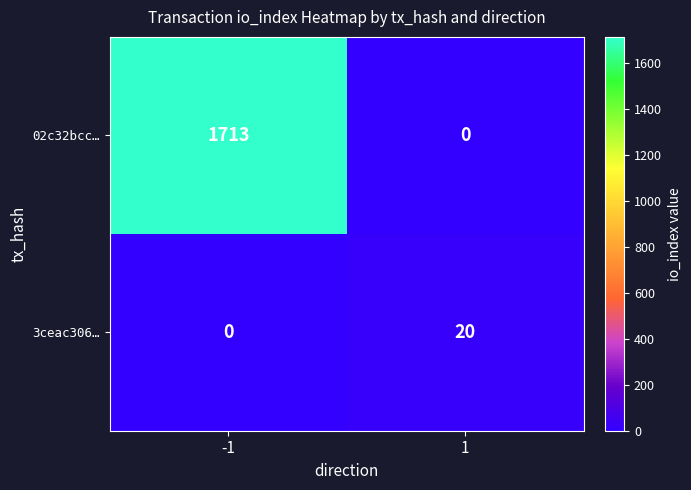

The value of 3ceac306… at -1 is 0. True or false?

True